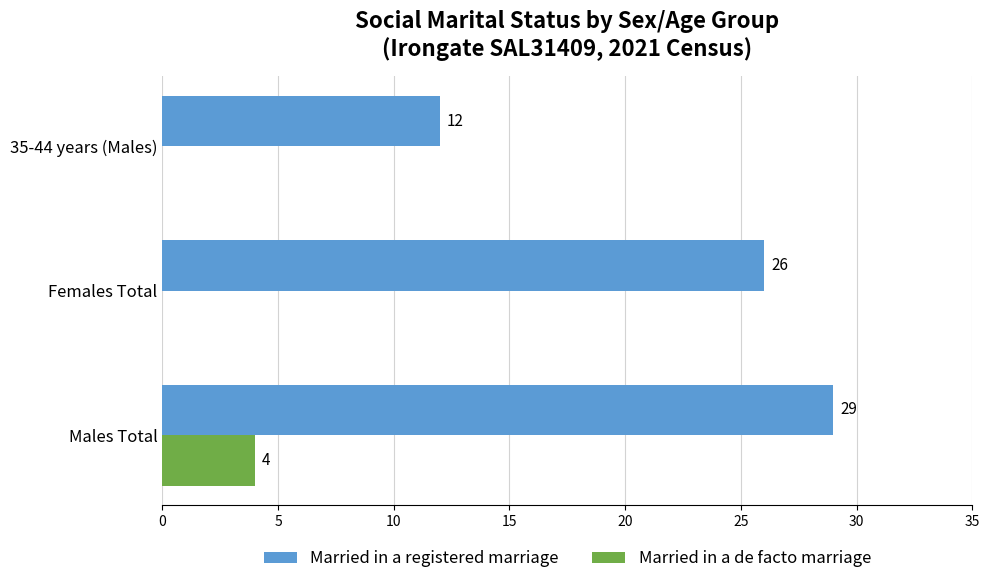

What is the average value of the Married in a registered marriage series?

22